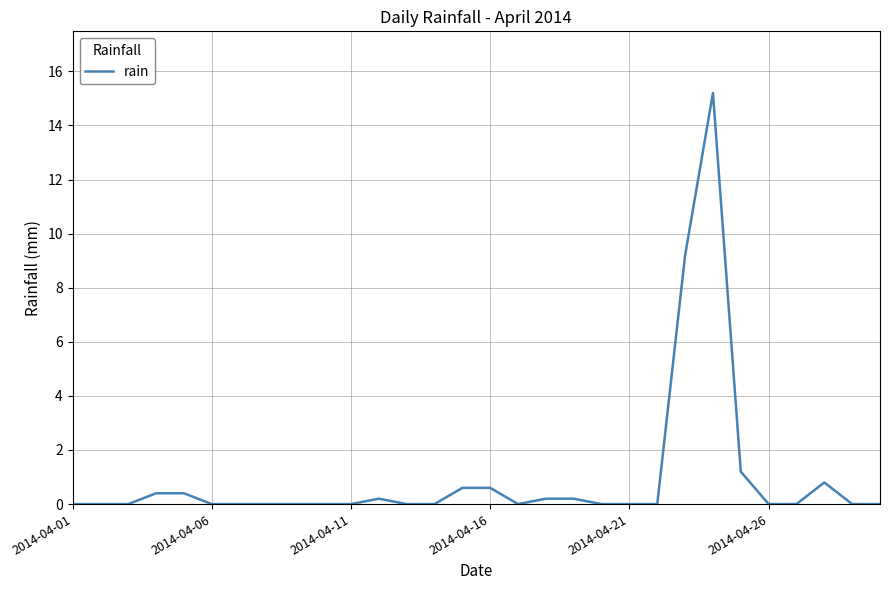

What is the greatest value displayed?

15.2